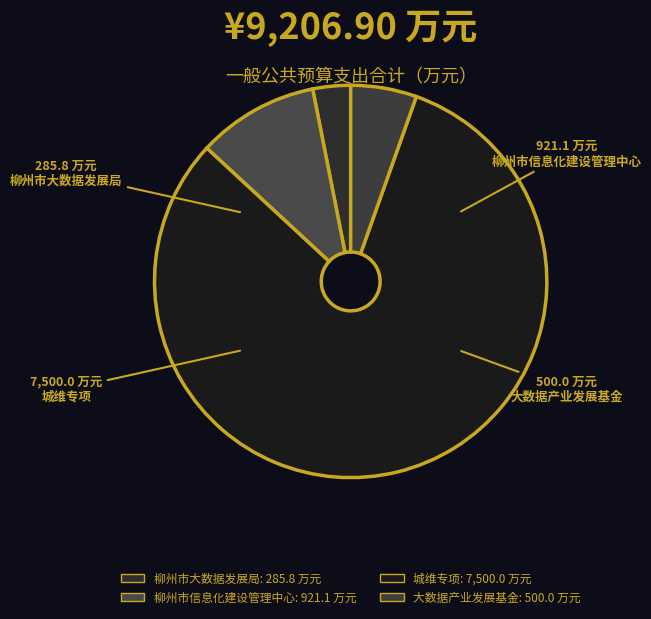

What percentage is the 大数据产业发展基金 slice, to the nearest percent?

5%